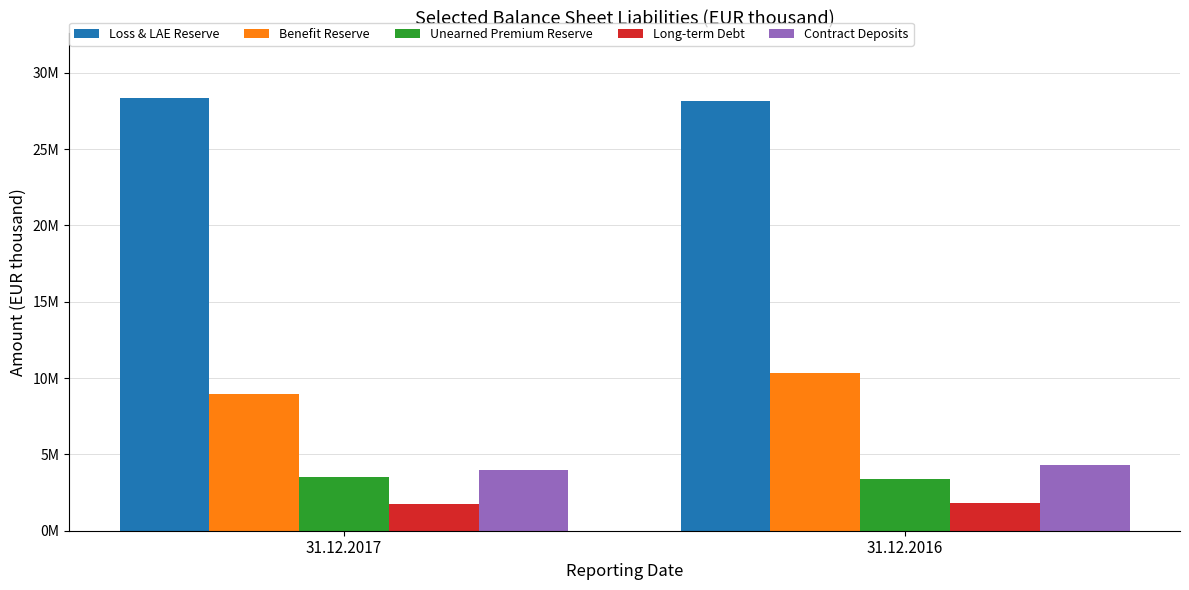

What are all the series names shown in the legend?

Loss & LAE Reserve, Benefit Reserve, Unearned Premium Reserve, Long-term Debt, Contract Deposits